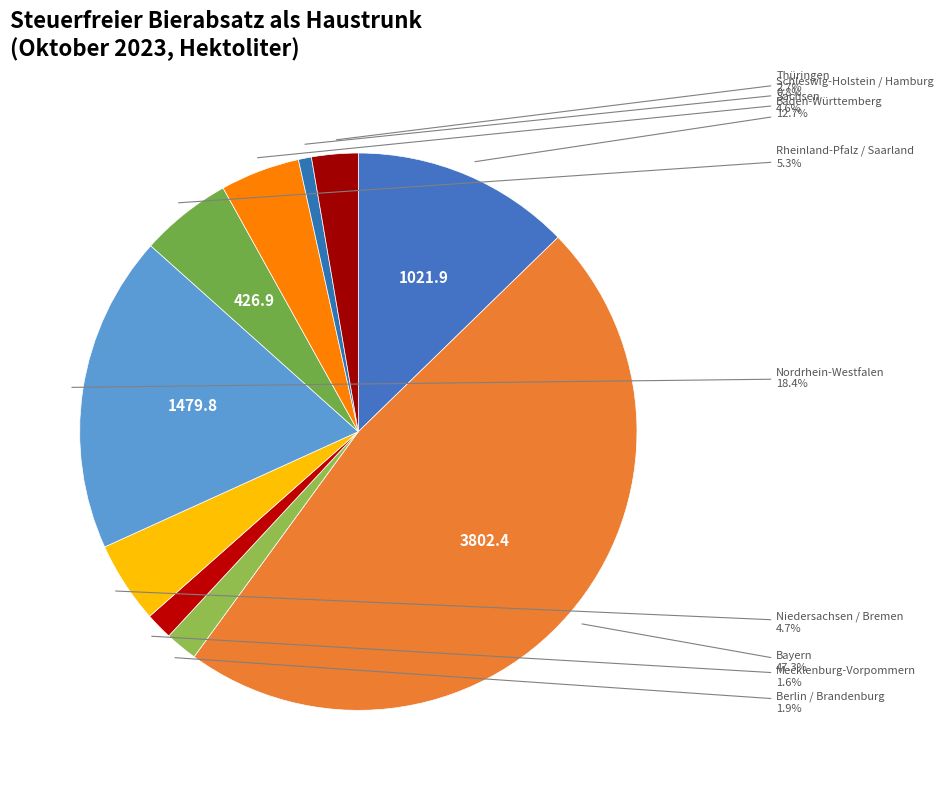

How many slices are in this pie chart?

10